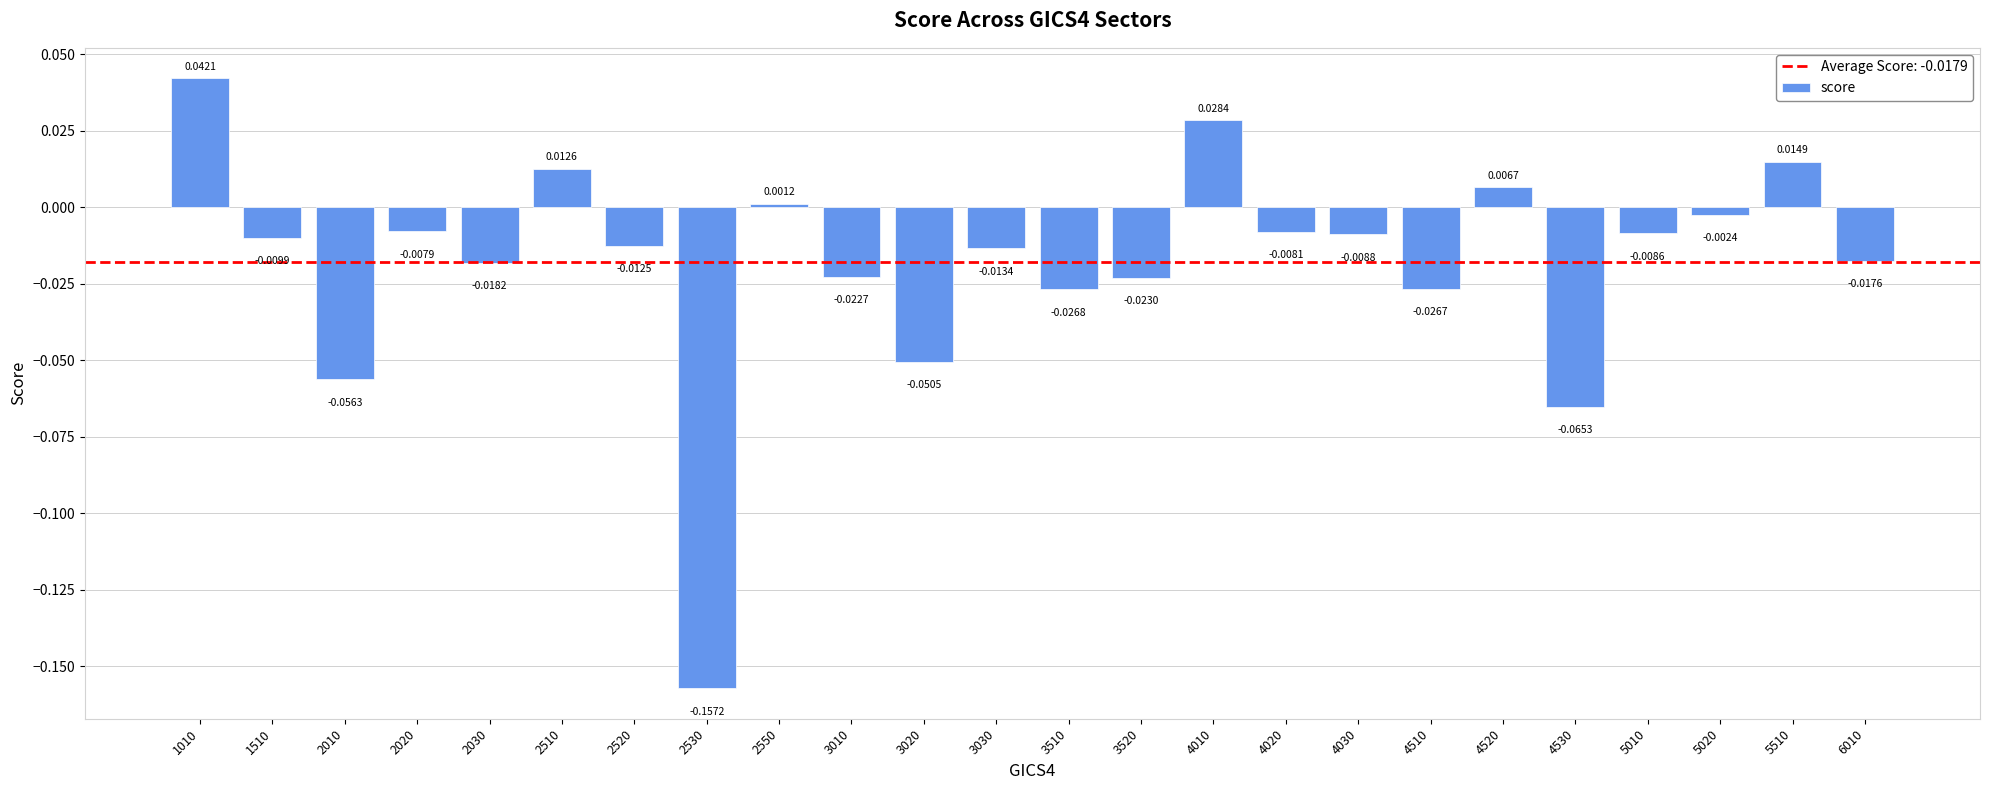

At which category does the chart reach its minimum across all series?

2530